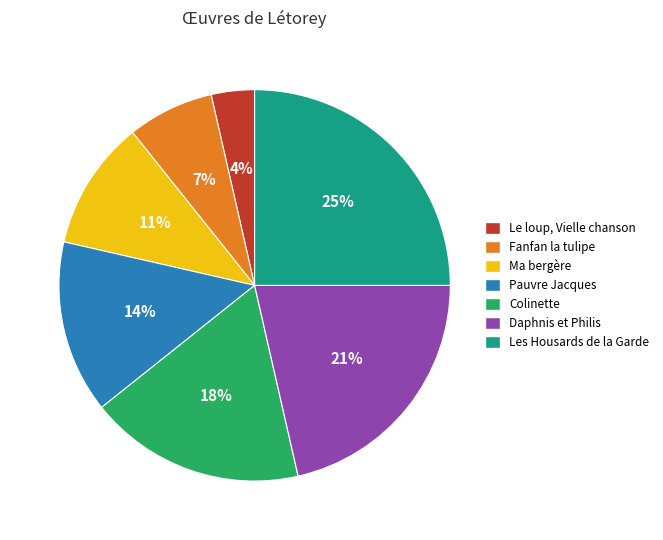

Is the sum of Les Housards de la Garde and Daphnis et Philis greater than half?

No